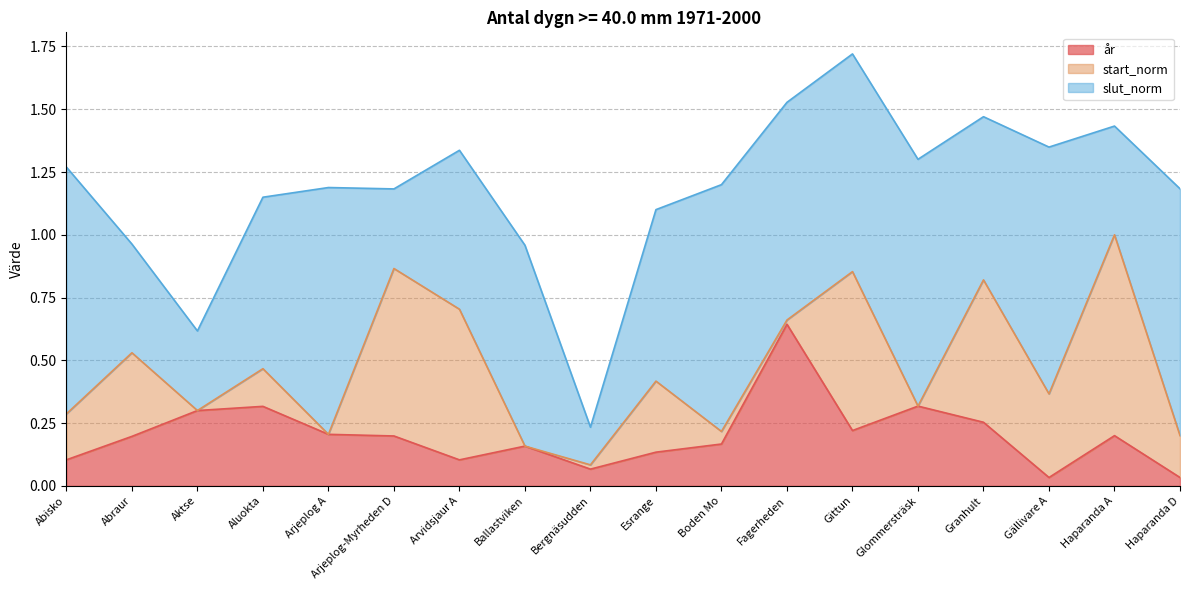

Reading right to left, transcribe all the data shown in this chart.

år: Haparanda D=0.0	Haparanda A=0.2	Gällivare A=0.0	Granhult=0.3	Glommersträsk=0.3	Gittun=0.2	Fagerheden=0.6	Boden Mo=0.2	Esrange=0.1	Bergnäsudden=0.1	Ballastviken=0.2	Arvidsjaur A=0.1	Arjeplog-Myrheden D=0.2	Arjeplog A=0.2	Aluokta=0.3	Aktse=0.3	Abraur=0.2	Abisko=0.1
start_norm: Haparanda D=0.2	Haparanda A=0.8	Gällivare A=0.3	Granhult=0.6	Glommersträsk=0.0	Gittun=0.6	Fagerheden=0.0	Boden Mo=0.1	Esrange=0.3	Bergnäsudden=0.0	Ballastviken=0.0	Arvidsjaur A=0.6	Arjeplog-Myrheden D=0.7	Arjeplog A=0.0	Aluokta=0.1	Aktse=0.0	Abraur=0.3	Abisko=0.2
slut_norm: Haparanda D=1.0	Haparanda A=0.4	Gällivare A=1.0	Granhult=0.7	Glommersträsk=1.0	Gittun=0.9	Fagerheden=0.9	Boden Mo=1.0	Esrange=0.7	Bergnäsudden=0.1	Ballastviken=0.8	Arvidsjaur A=0.6	Arjeplog-Myrheden D=0.3	Arjeplog A=1.0	Aluokta=0.7	Aktse=0.3	Abraur=0.4	Abisko=1.0